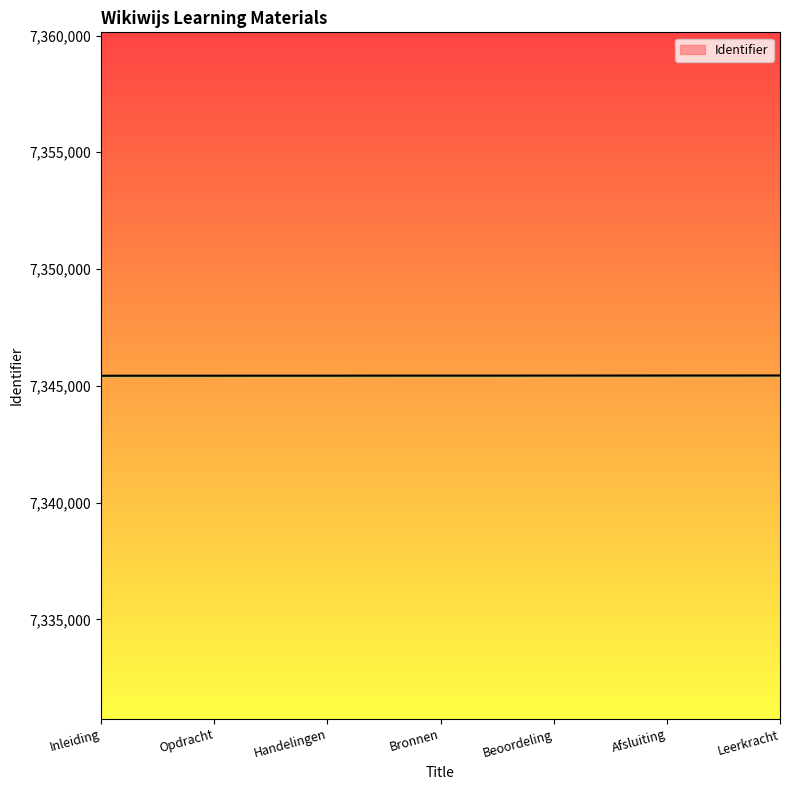

What is the average value?

7345439